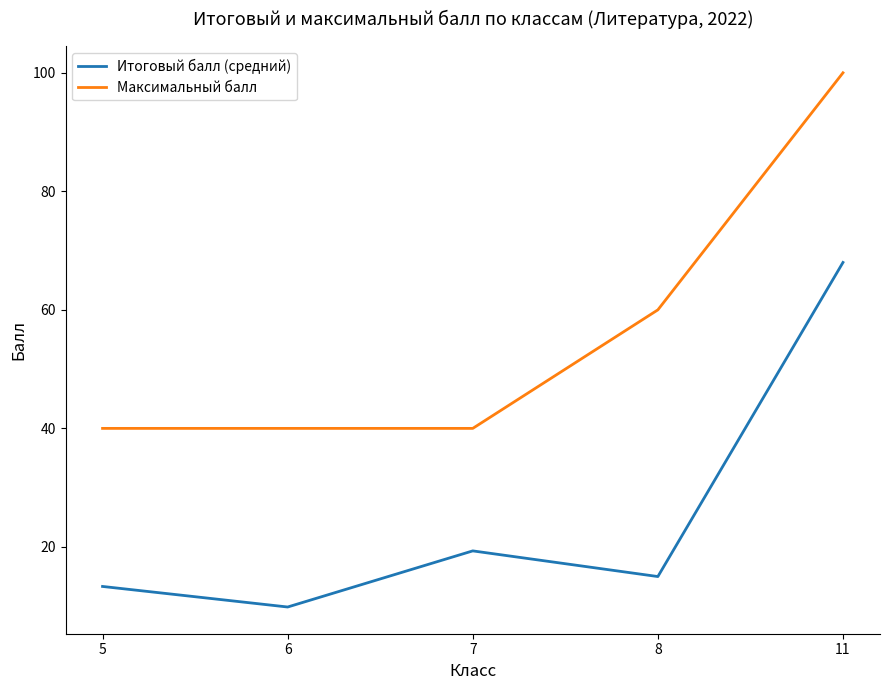

Which series has the largest total across all categories?

Максимальный балл